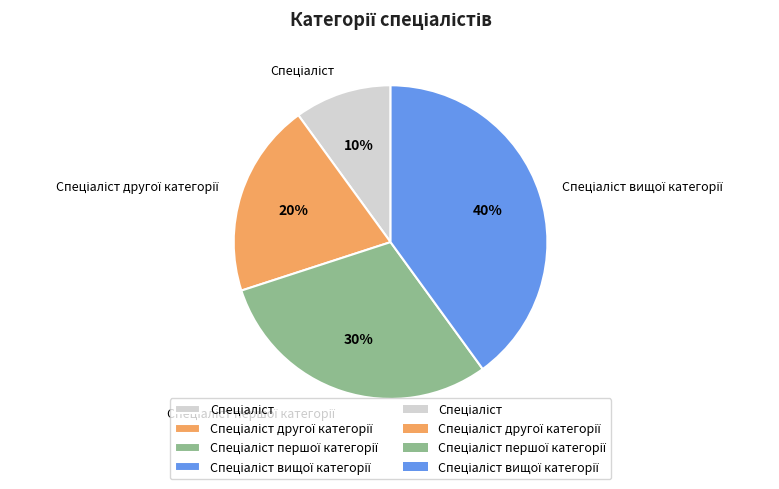

To the nearest percent, what is the average slice percentage?

25%